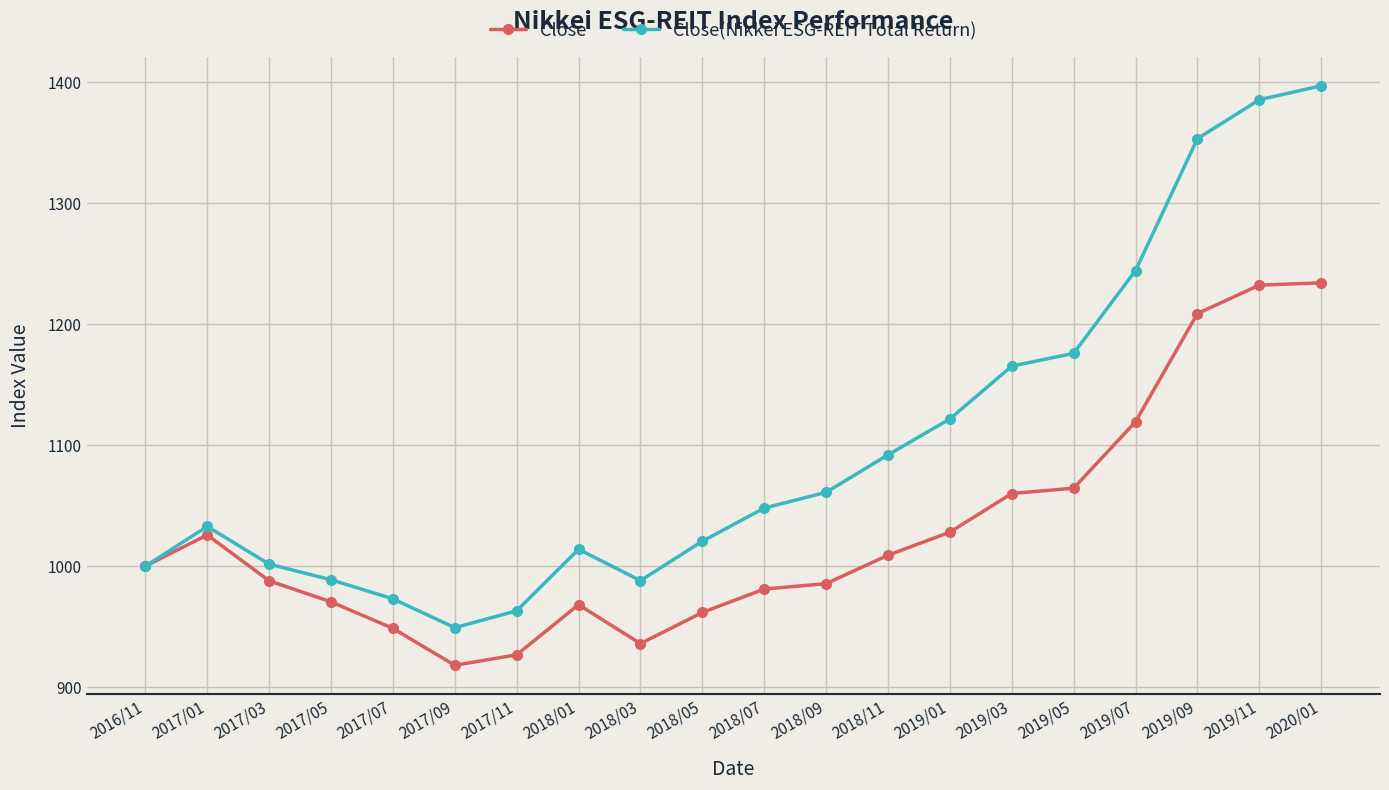

What is the greatest value displayed?

1397.1